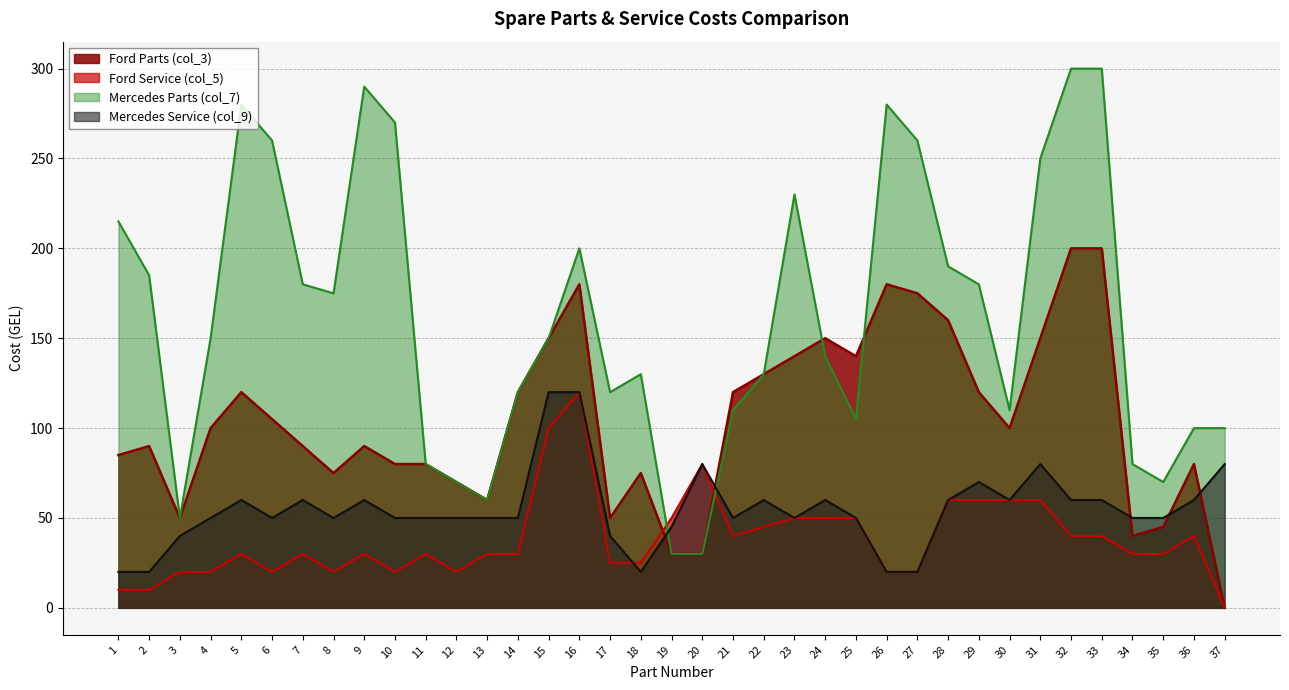

What is the average value of the Ford Parts (col_3) series?

104